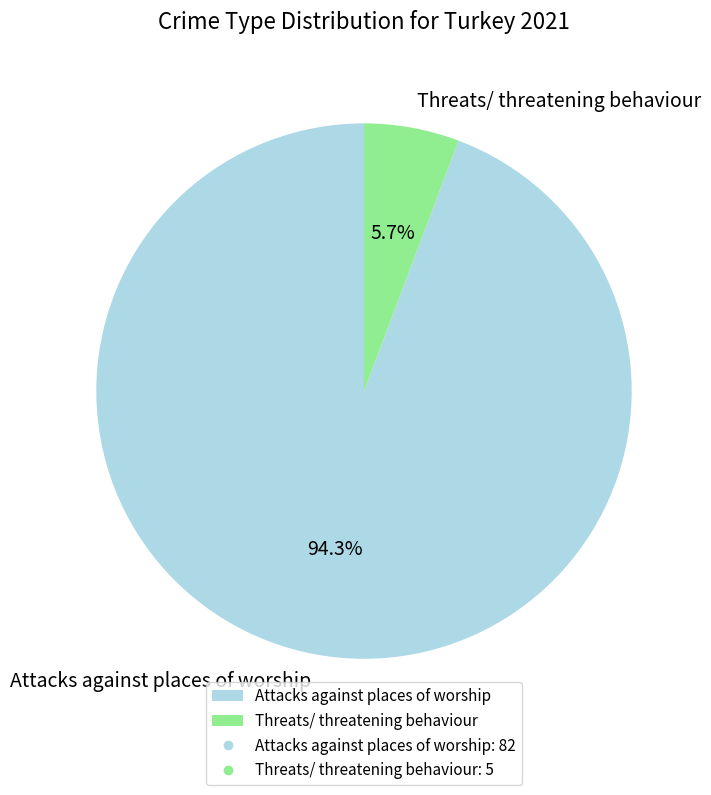

Rank the categories by value from highest to lowest.

Attacks against places of worship, Threats/ threatening behaviour